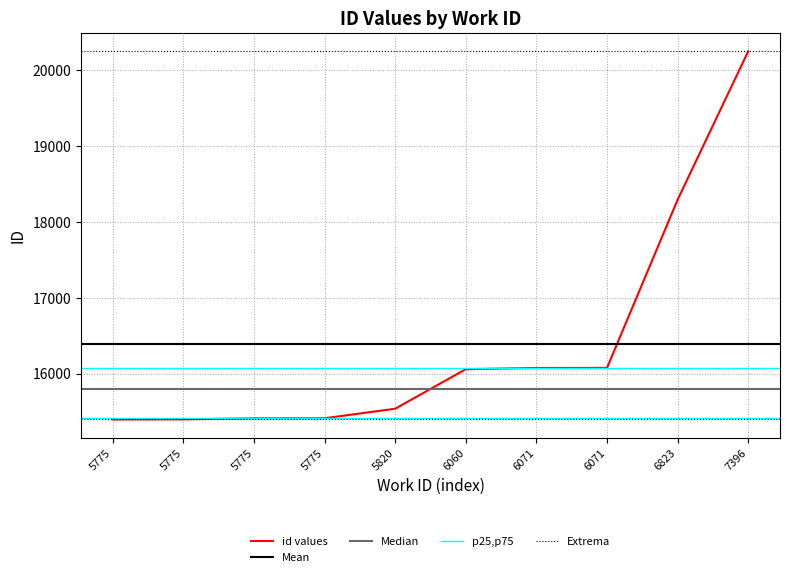

The value at 6823 is 9360. True or false?

False